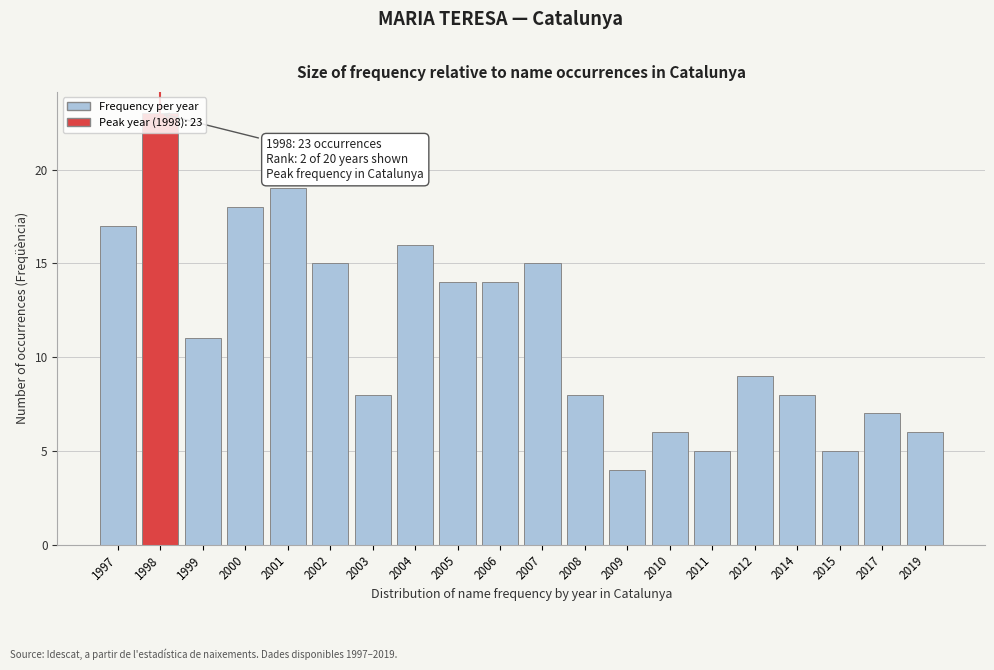

What is the value of the 3rd bar from the left?

11